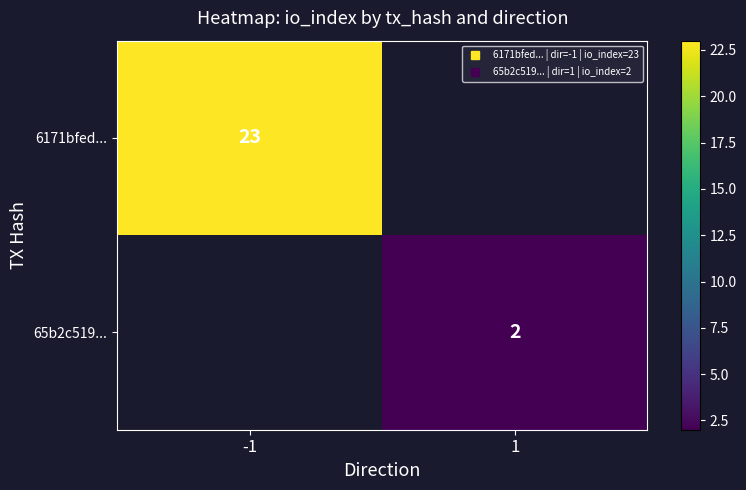

At how many categories does at least one series exceed 19?

1